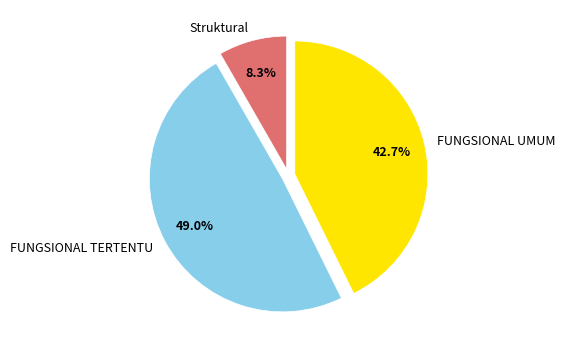

Is there any slice that represents more than half of the pie?

No